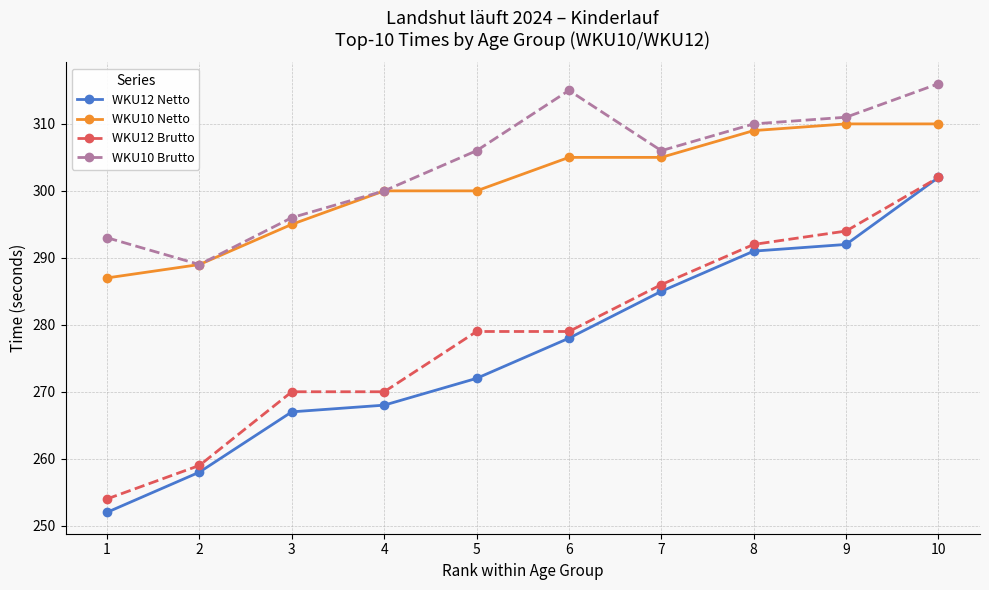

Rank the series at 8 from lowest to highest value.

WKU12 Netto, WKU12 Brutto, WKU10 Netto, WKU10 Brutto